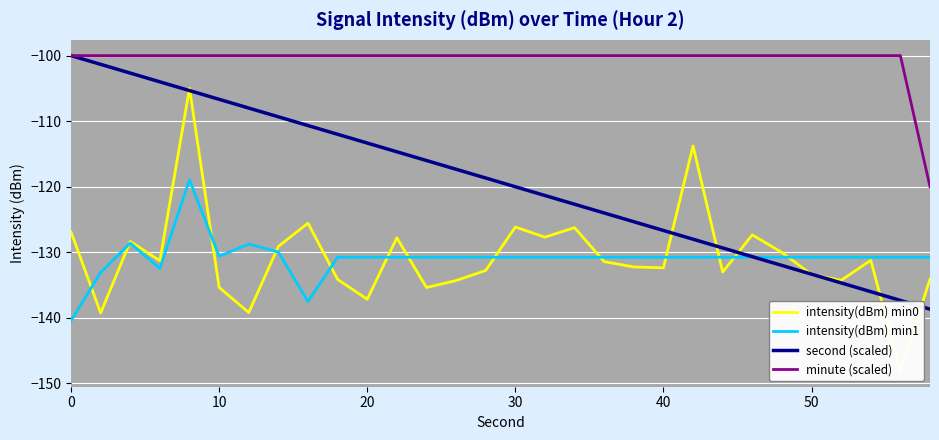

What is the maximum value shown in the chart?

-100.0